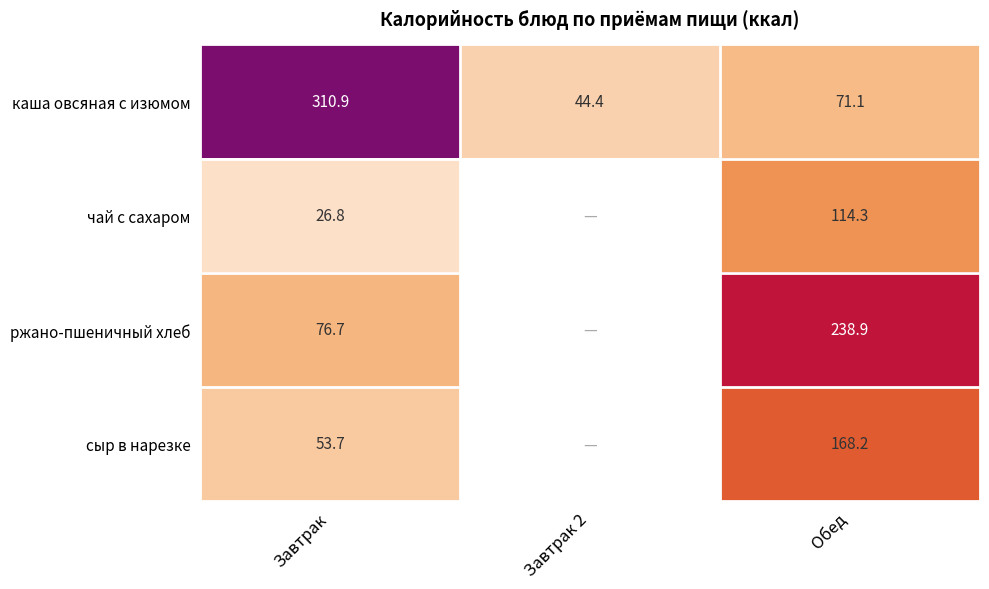

What is the spread (max minus min) of values at Завтрак?

284.1